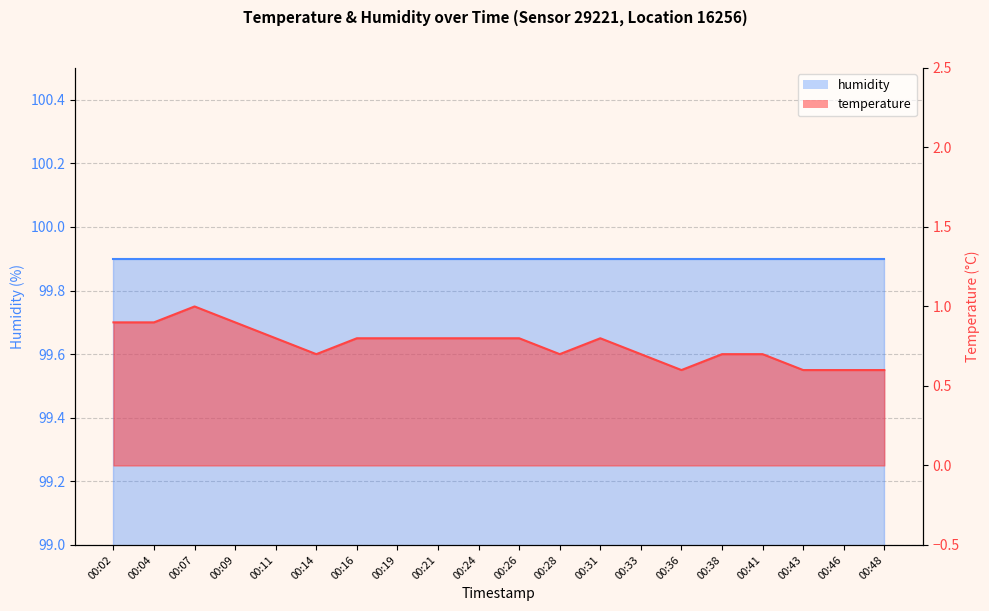

What is the value of the 12th point from the left?

0.7